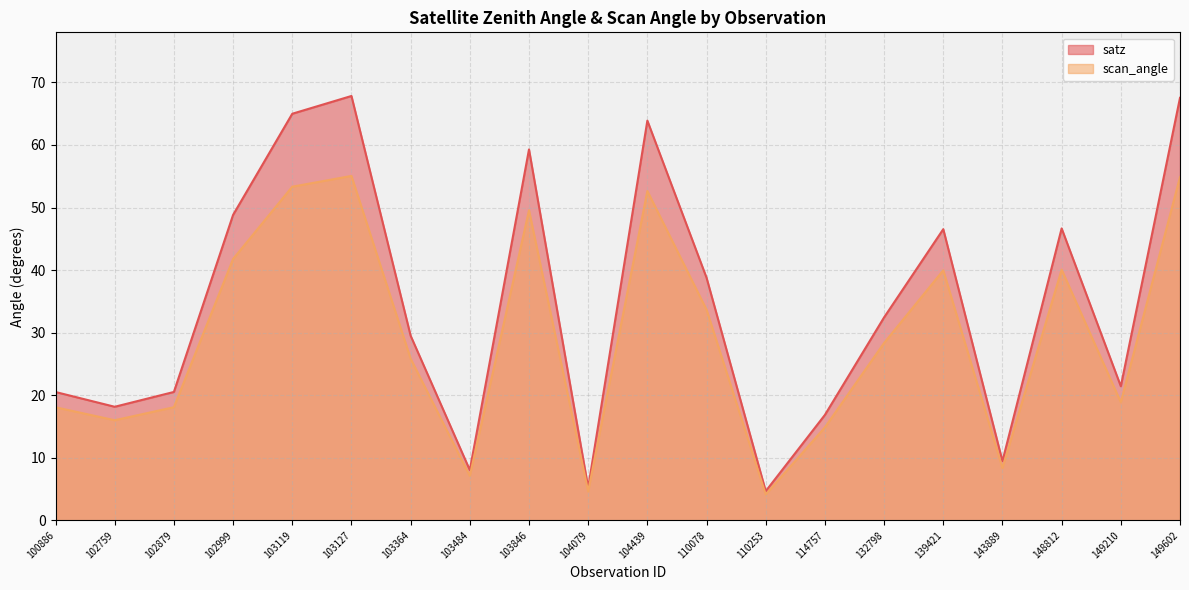

Rank the categories by satz value from highest to lowest.

103127, 149602, 103119, 104439, 103846, 102999, 148812, 139421, 110078, 132798, 103364, 149210, 102879, 100886, 102759, 114757, 143889, 103484, 104079, 110253